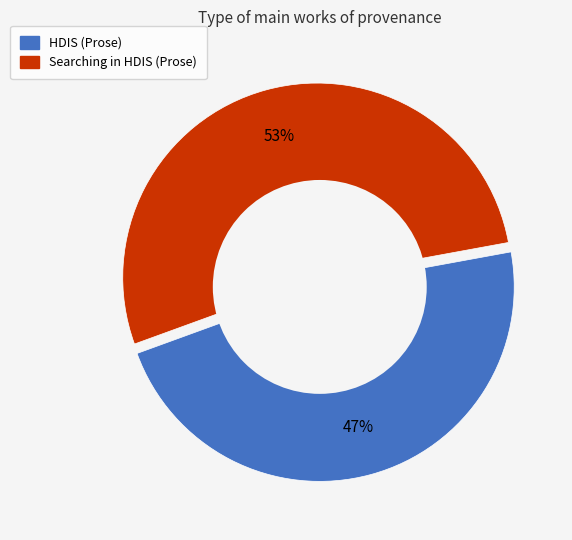

Between HDIS (Prose) and Searching in HDIS (Prose), which is larger?

Searching in HDIS (Prose)